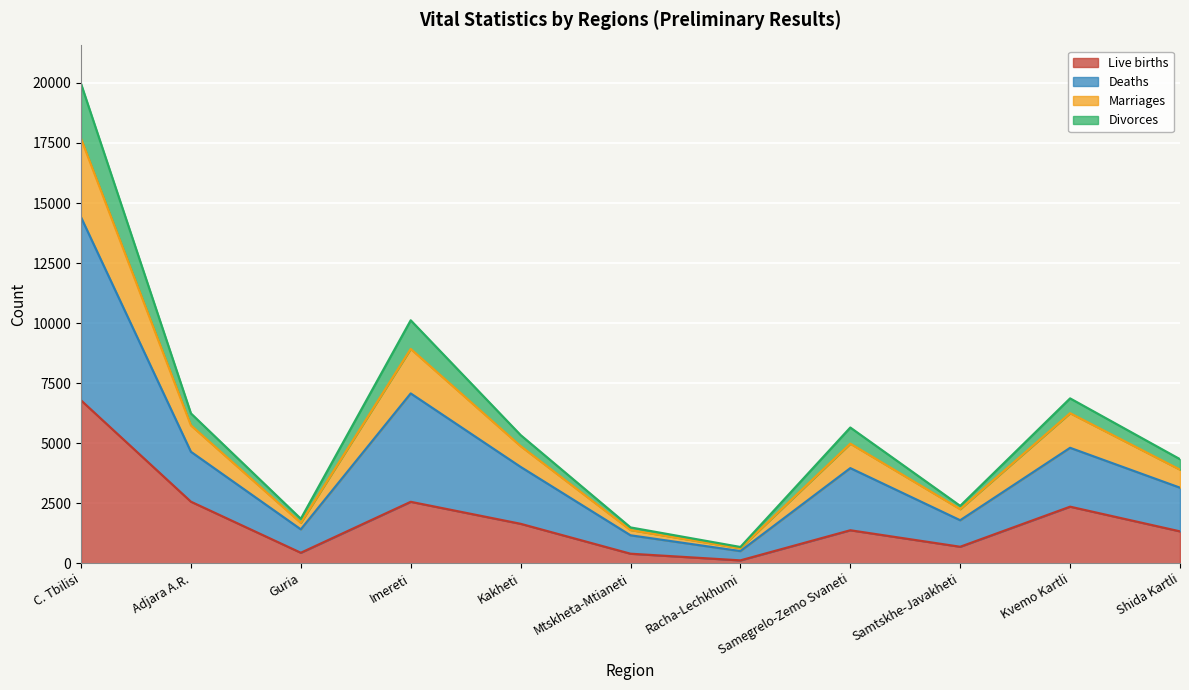

Where is the first local minimum for Live births?

Guria